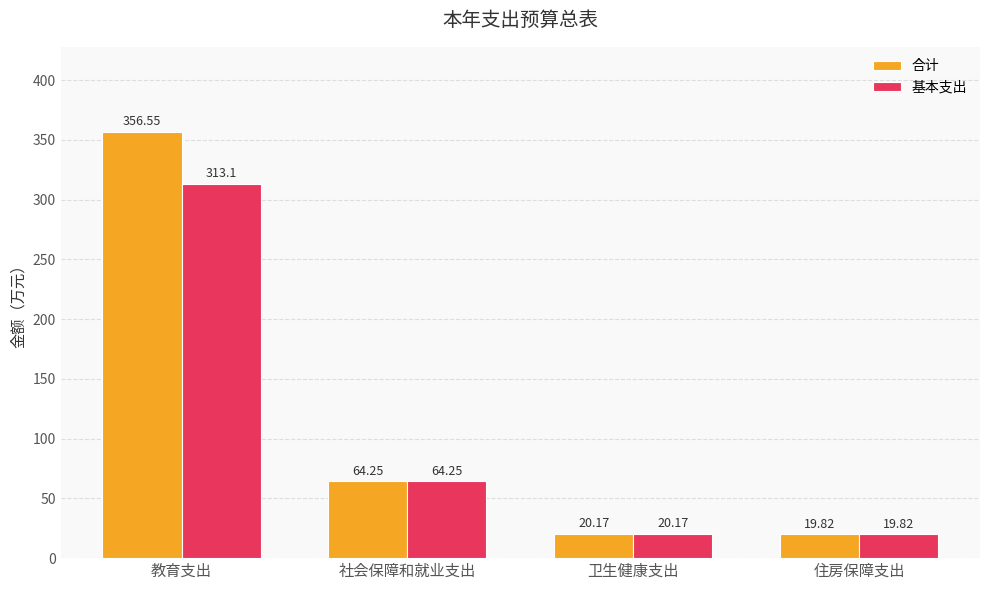

Is it true that 合计 equals 356.6 at 教育支出?

True